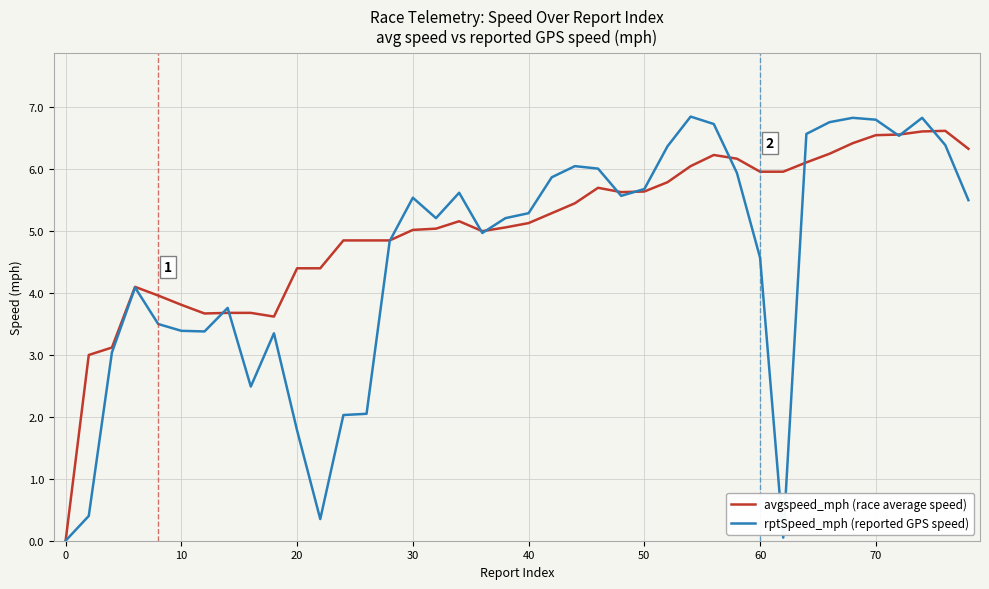

Which series has the widest spread of values?

rptSpeed_mph (reported GPS speed)